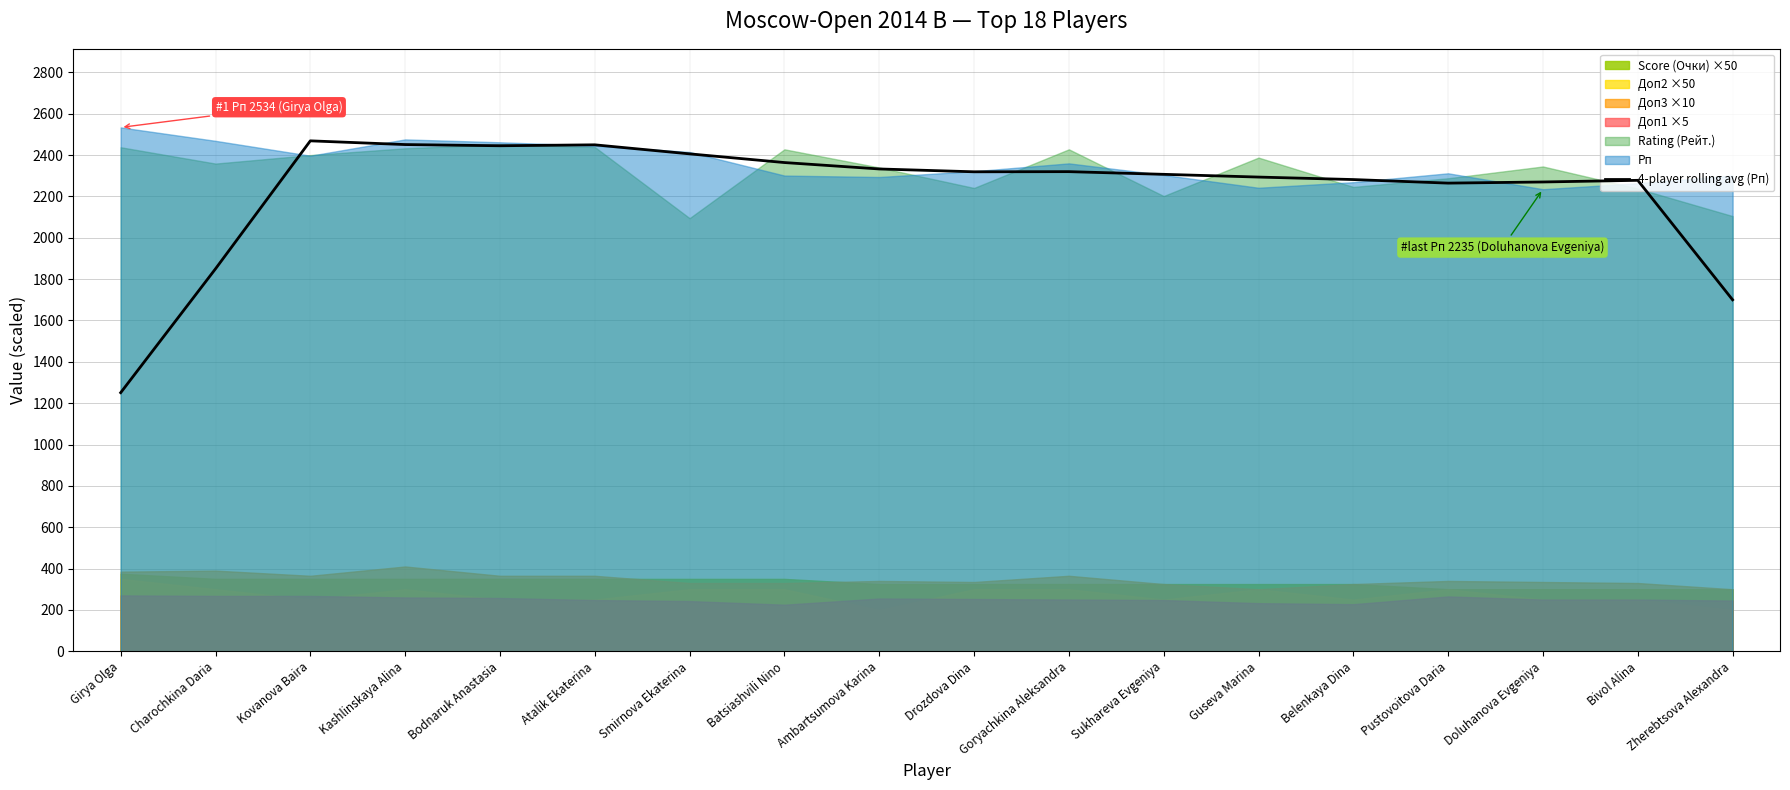

At which label does the data first exceed 2319?

Kovanova Baira